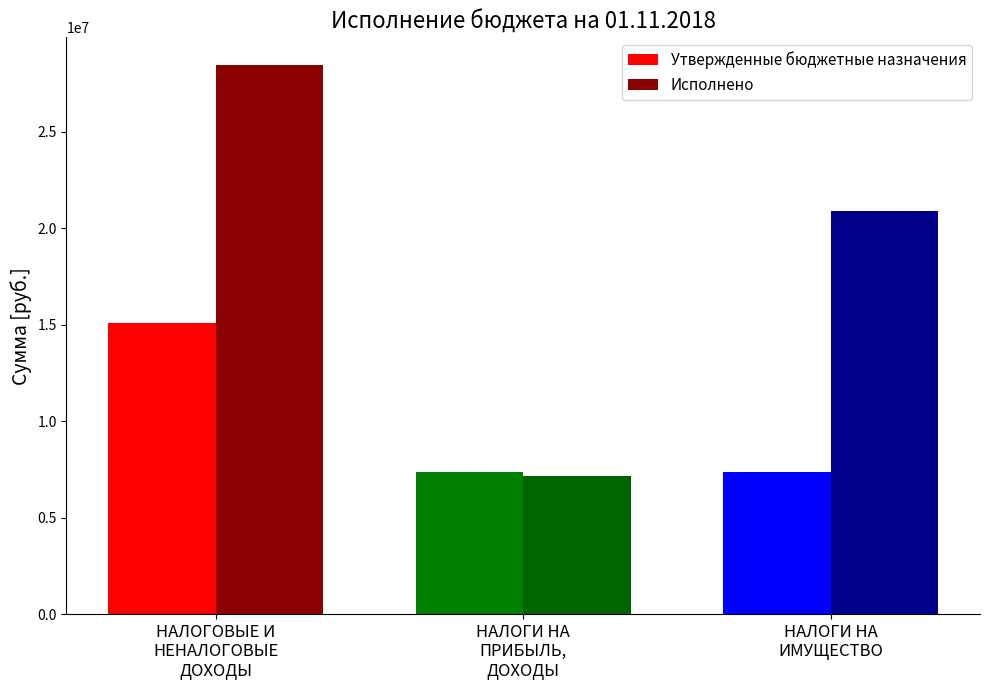

What is the maximum value for Утвержденные бюджетные назначения?

15115500.0